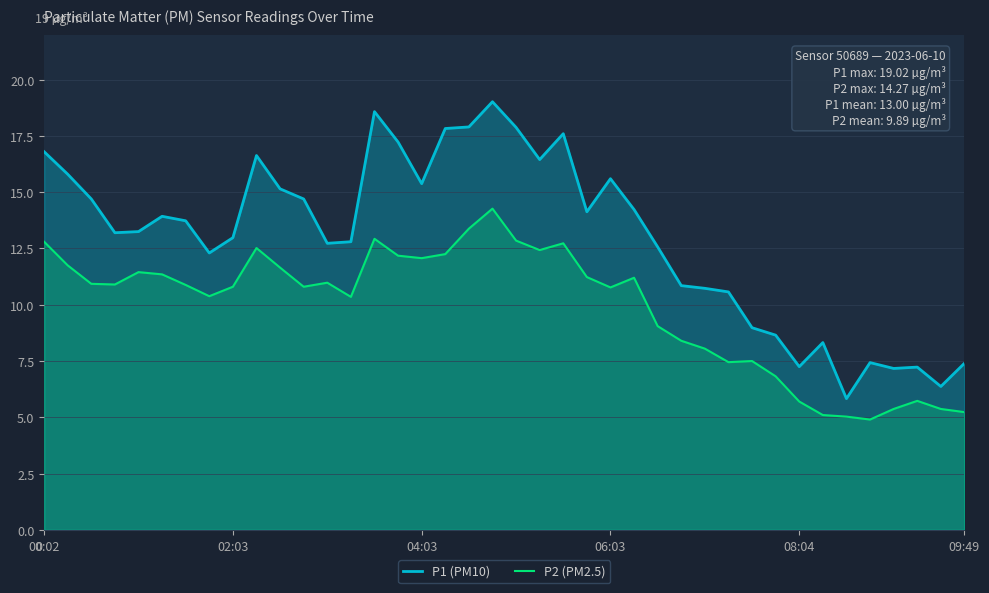

The value of P2 (PM2.5) at 7 is 10.4. True or false?

True